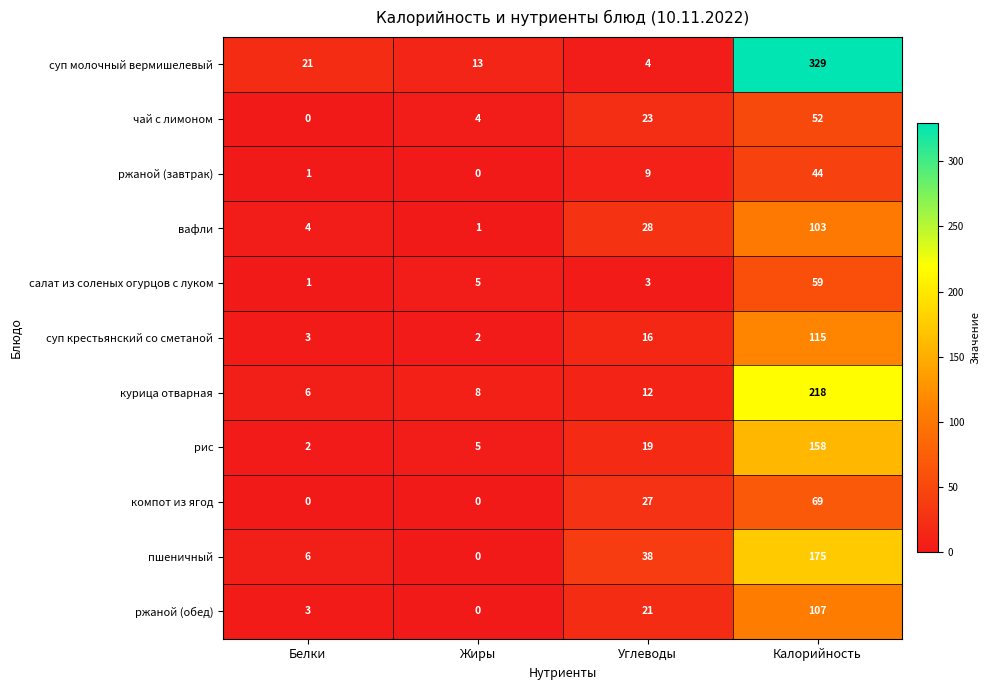

Which category has the highest value in the суп молочный вермишелевый series?

Калорийность